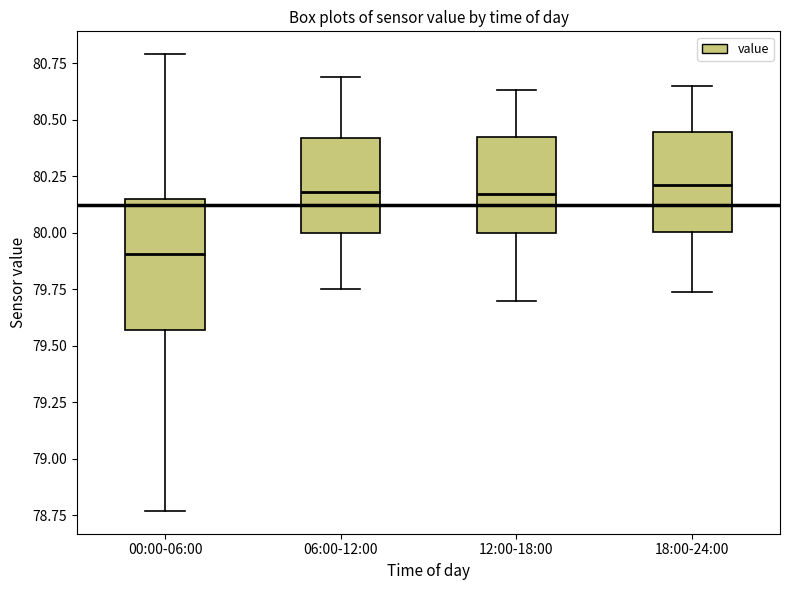

Where is the upper edge of the box for 00:00-06:00 on the y-axis? The values are not printed on the chart, so give them approximately, as read against the axis.

80.15